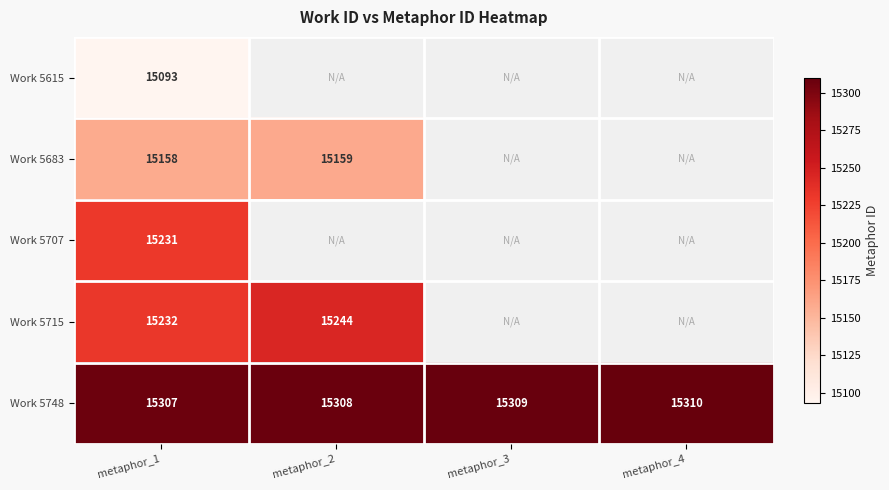

List the labels in order of Work 5748 value, smallest first.

metaphor_1, metaphor_2, metaphor_3, metaphor_4